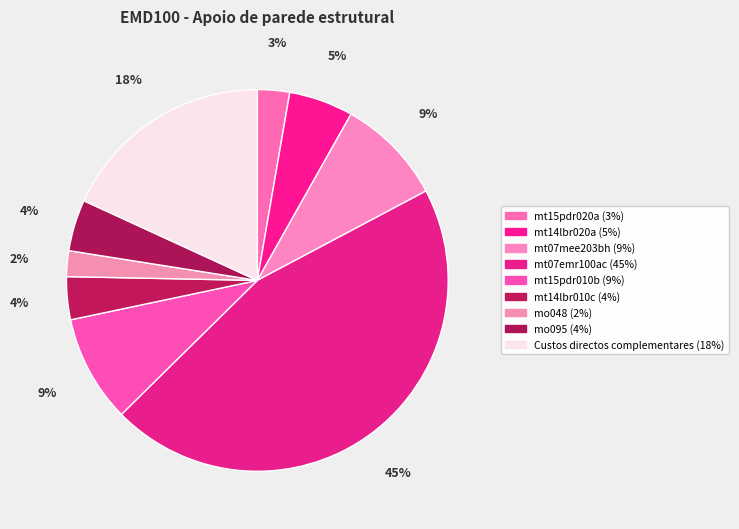

To the nearest percent, what is the average slice percentage?

11%